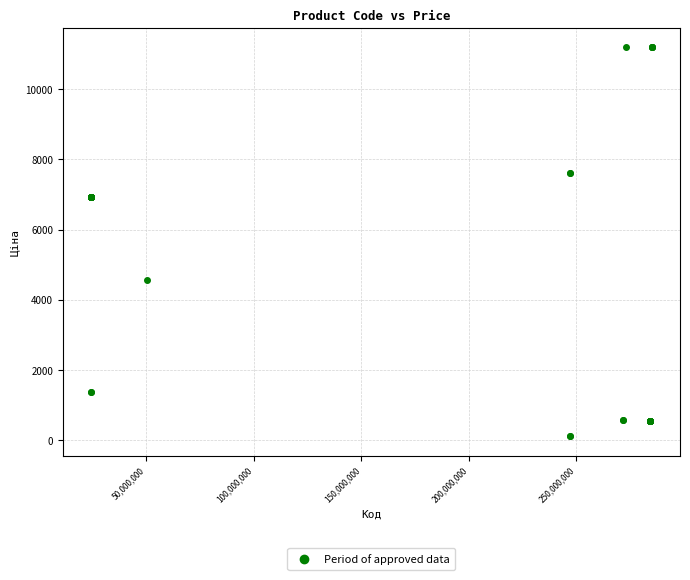

What Y value in the scatter plot is closest to 5651?

4561.9